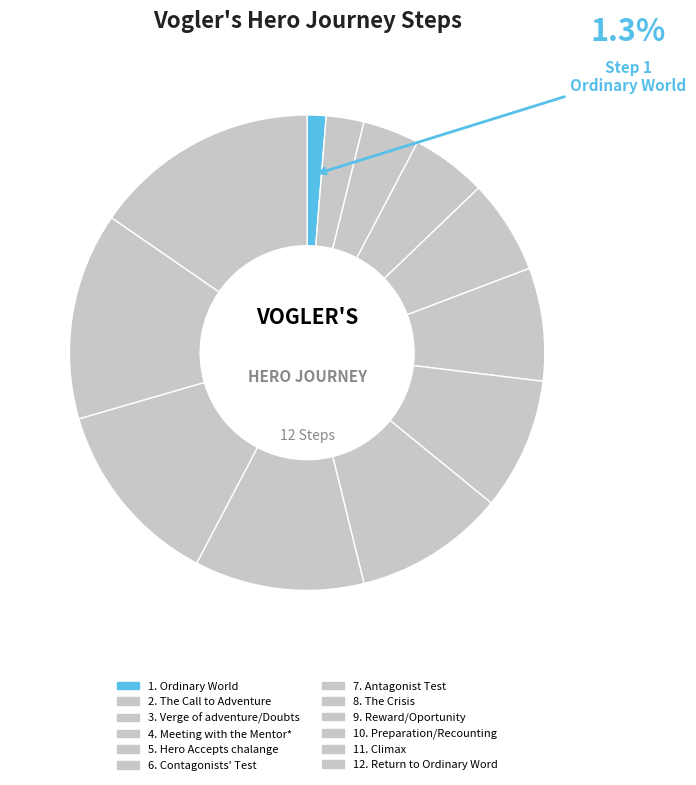

Count the number of slices in the pie.

12